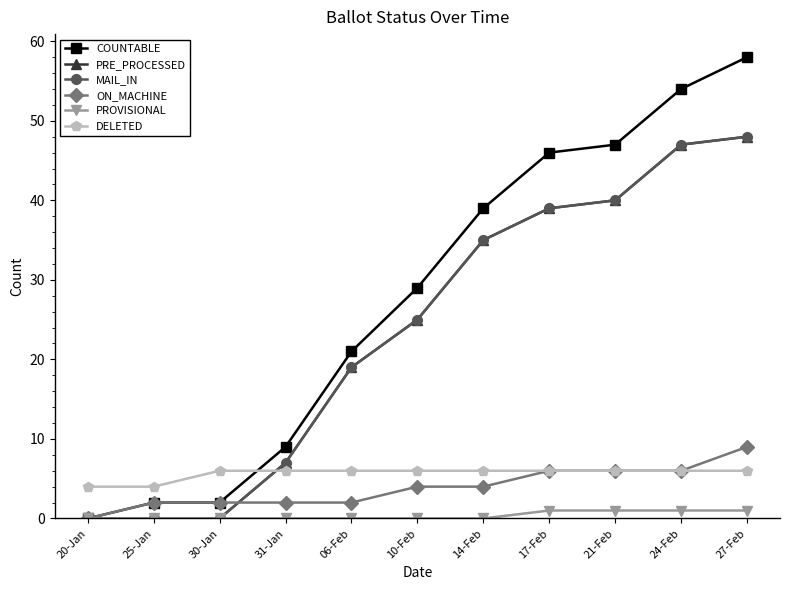

What position from the left is 21-Feb?

9